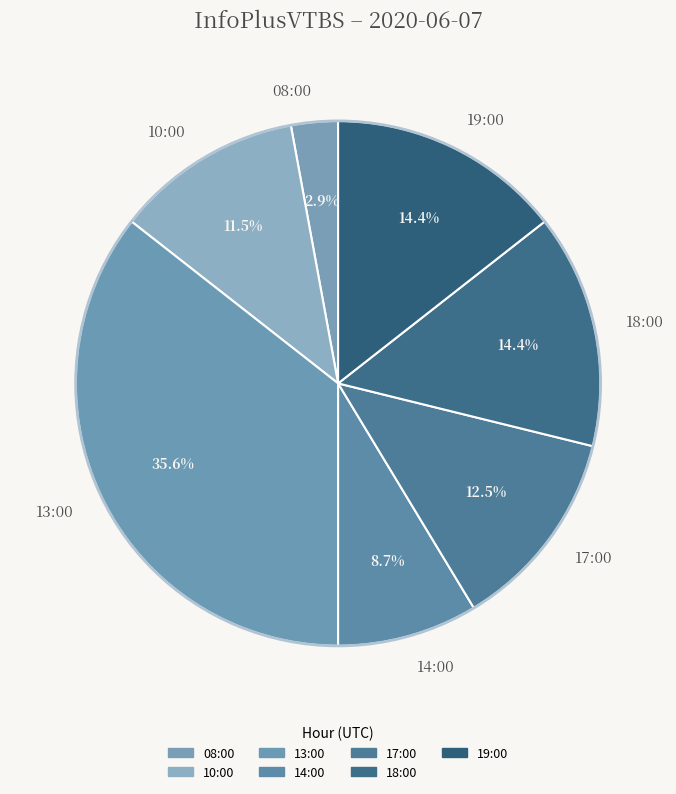

Does 08:00 account for over 50% of the chart?

No